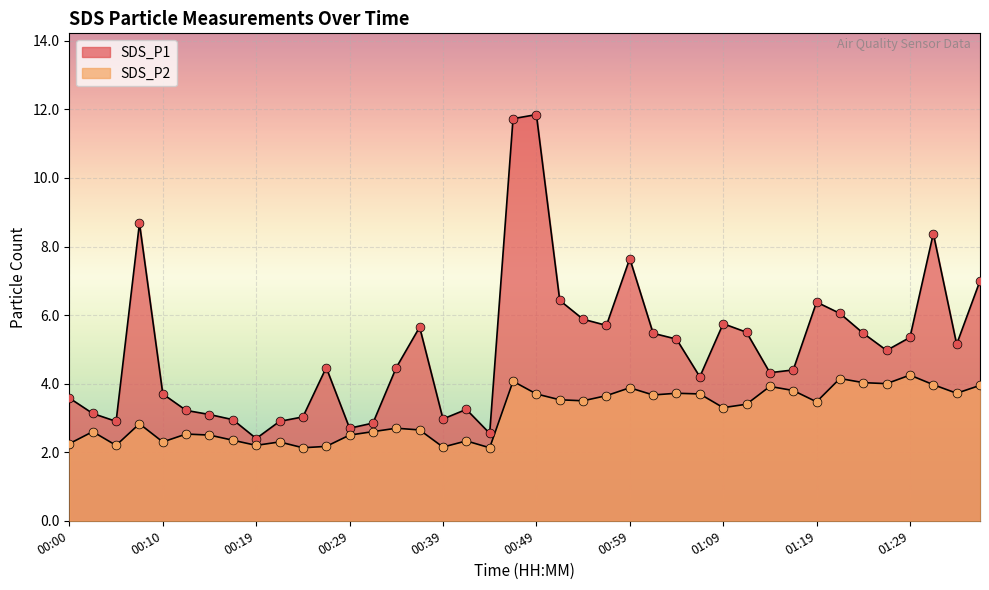

Which series has the largest total across all categories?

SDS_P1